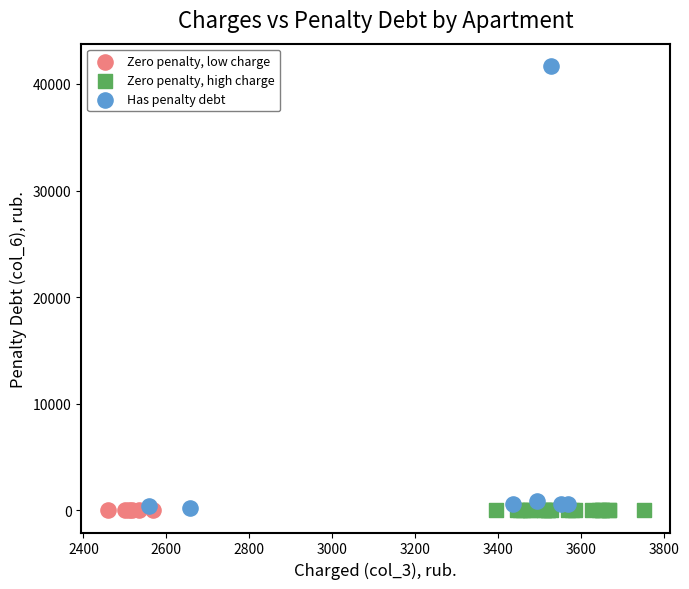

What are all the series names shown in the legend?

Zero penalty, low charge, Zero penalty, high charge, Has penalty debt